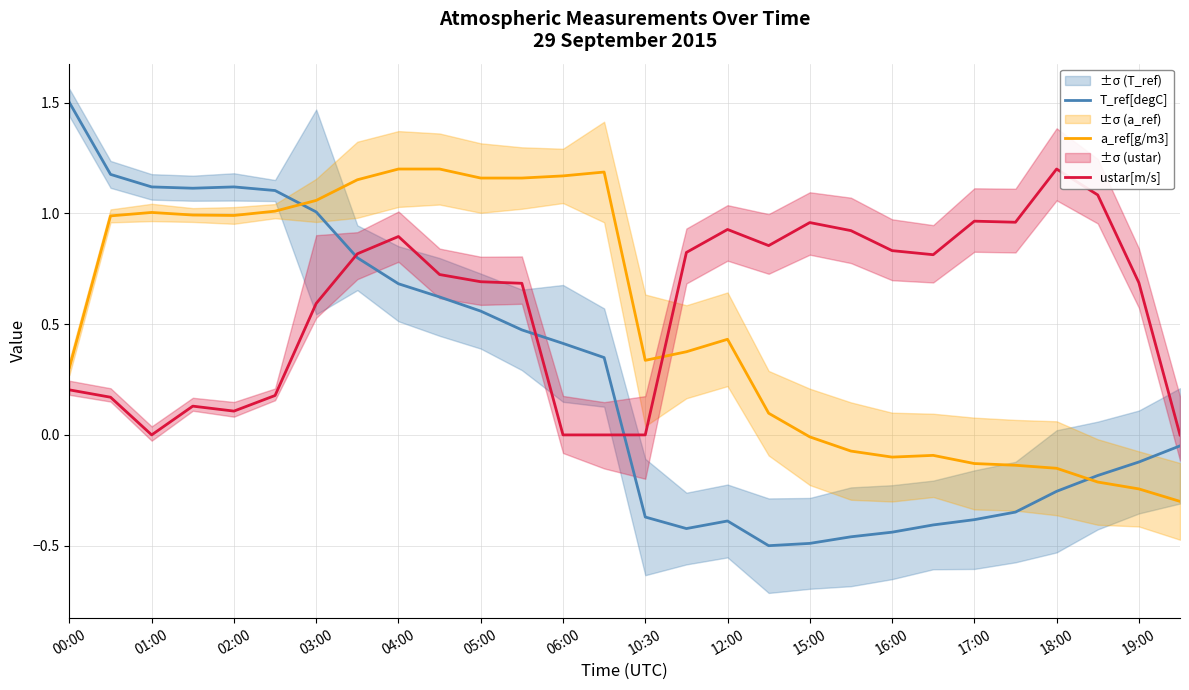

True or false: a_ref[g/m3] has a value of -0.1 at 19:00.

False